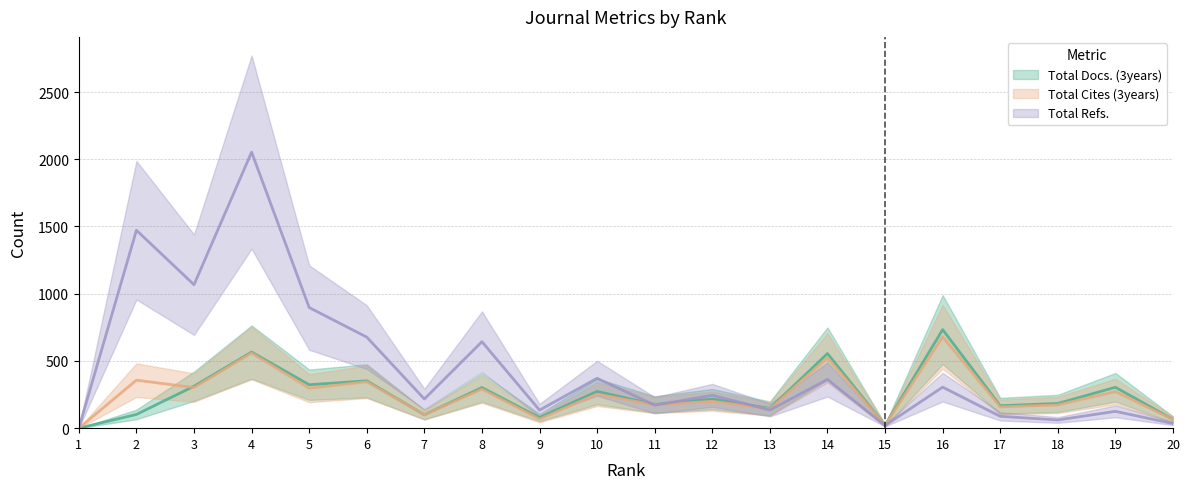

What is the value of the Total Refs. point at the 7th from the left?

217